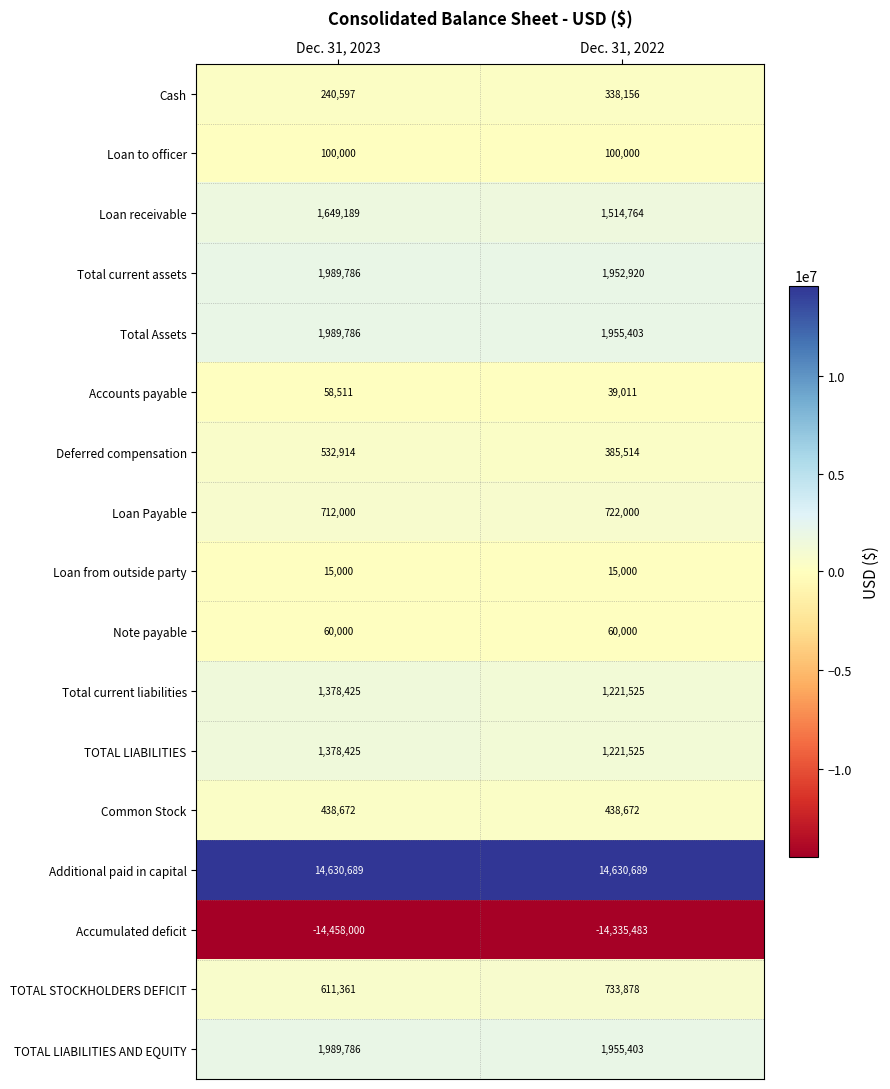

What is the total value across all series at Dec. 31, 2022?

12948977